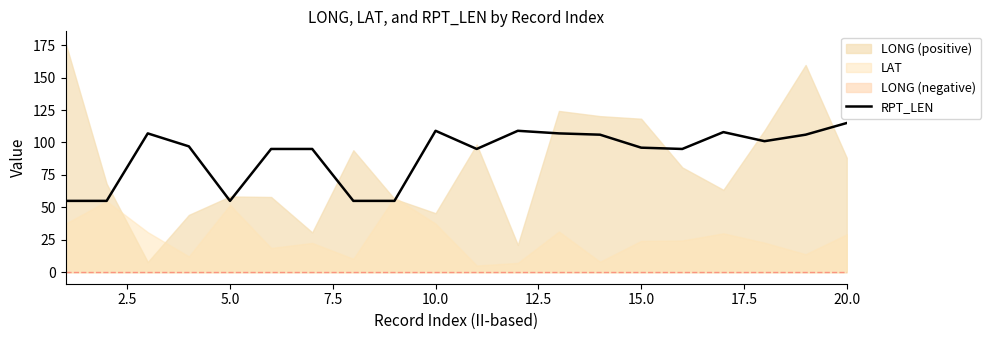

How many lines are shown in the chart?

1